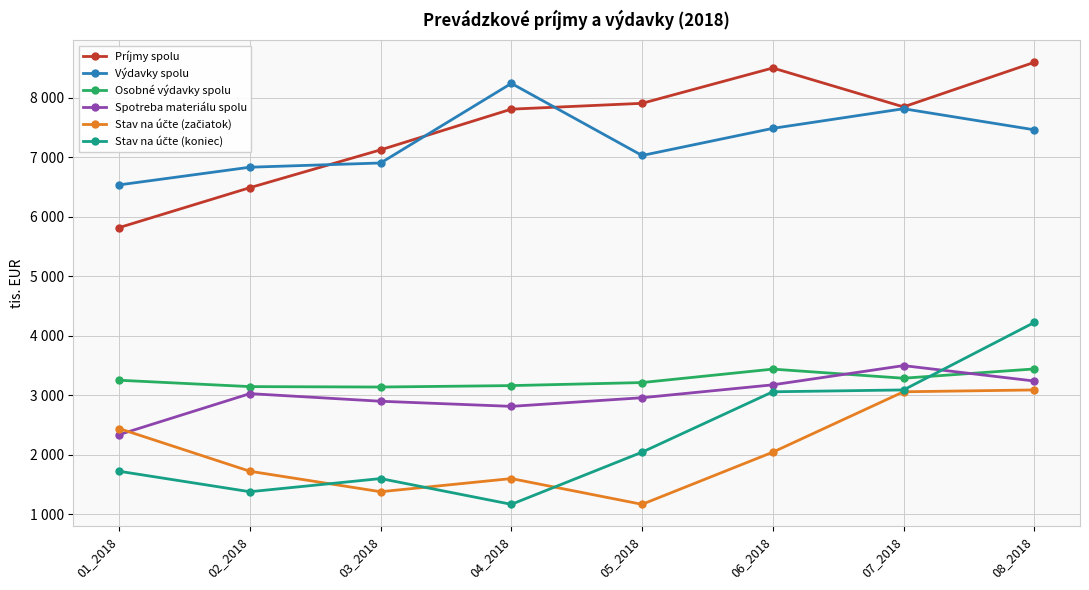

What are all the series names shown in the legend?

Príjmy spolu, Výdavky spolu, Osobné výdavky spolu, Spotreba materiálu spolu, Stav na účte (začiatok), Stav na účte (koniec)